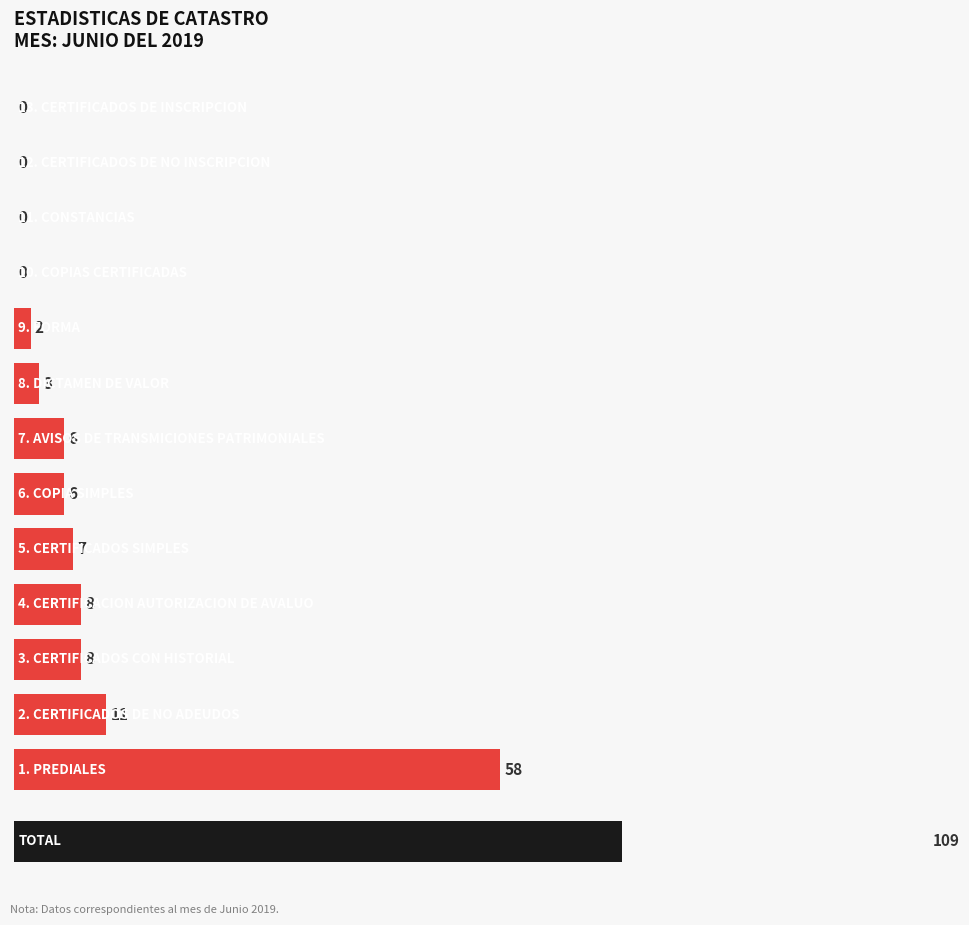

Reading right to left, transcribe all the data shown in this chart.

0	0	0	0	2	3	6	6	7	8	8	11	58